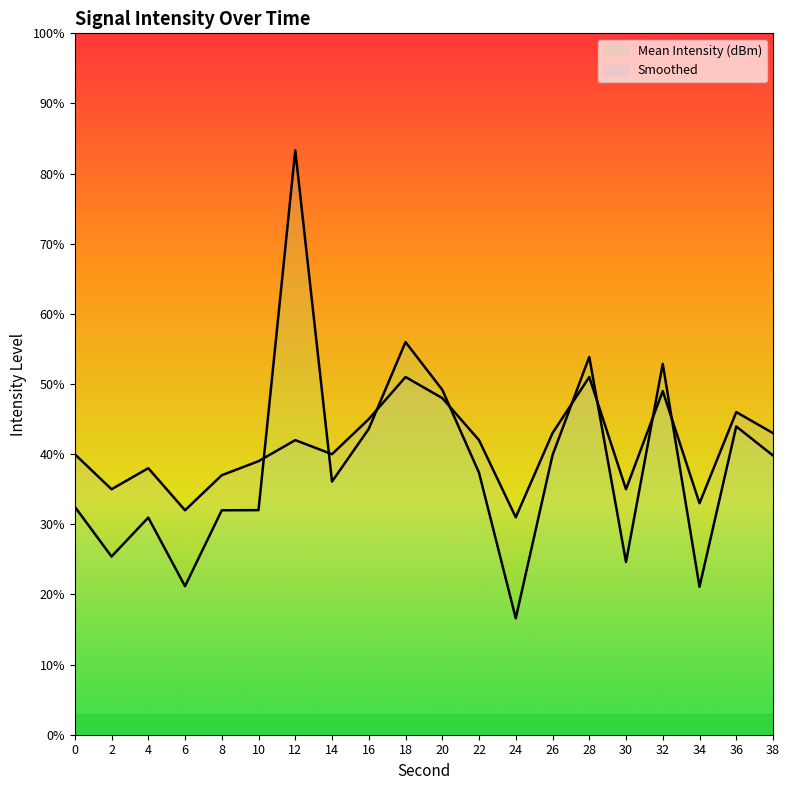

At which category does Smoothed reach its first local peak?

4